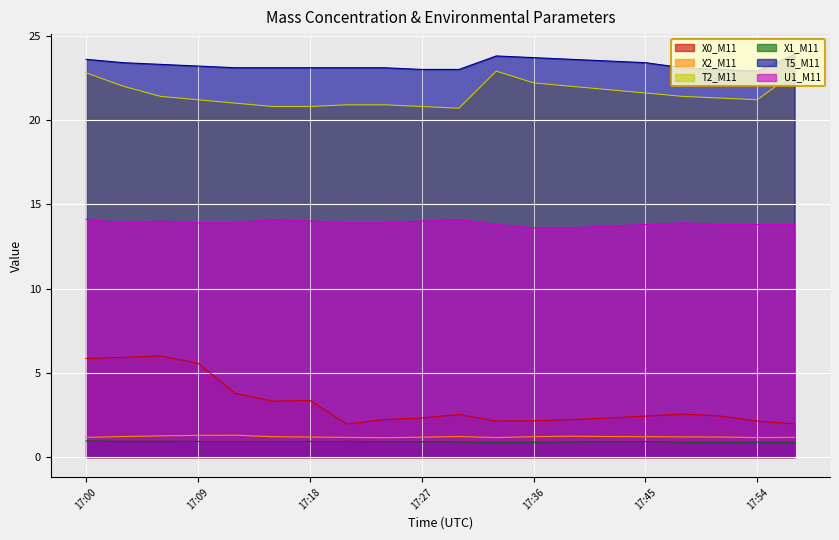

Where is the first local maximum for X1_M11?

17:45